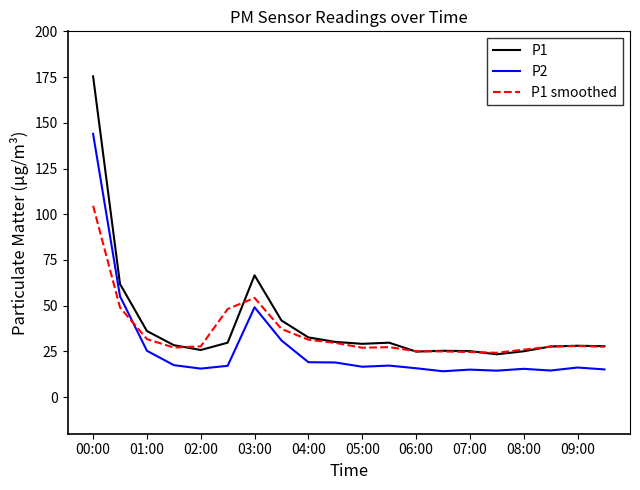

True or false: P1 and P2 intersect in this chart.

False